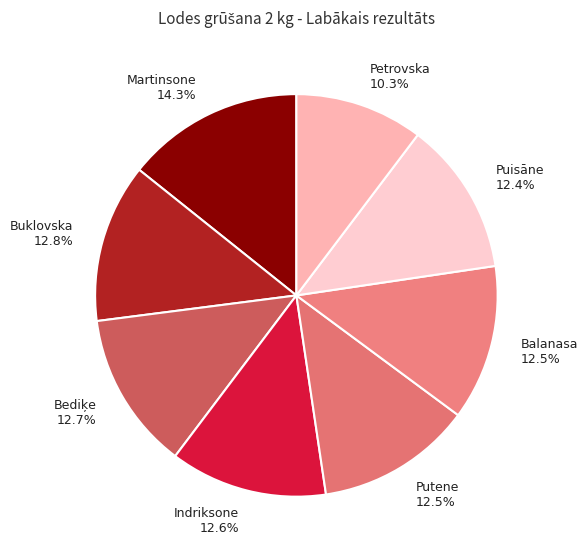

Does Petrovska 10.3% represent more than half of the total?

No